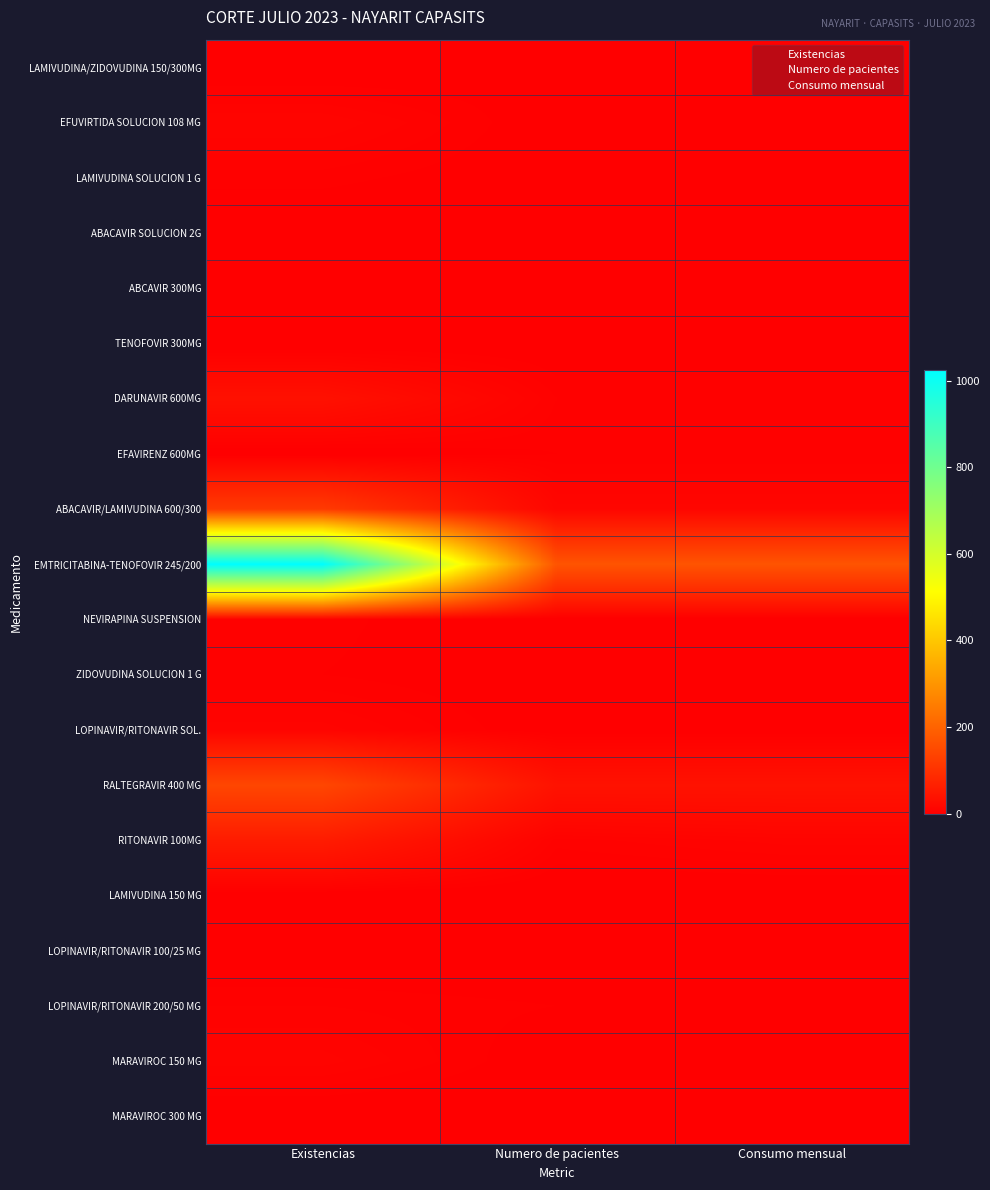

At which category is the sum across all series the highest?

Existencias